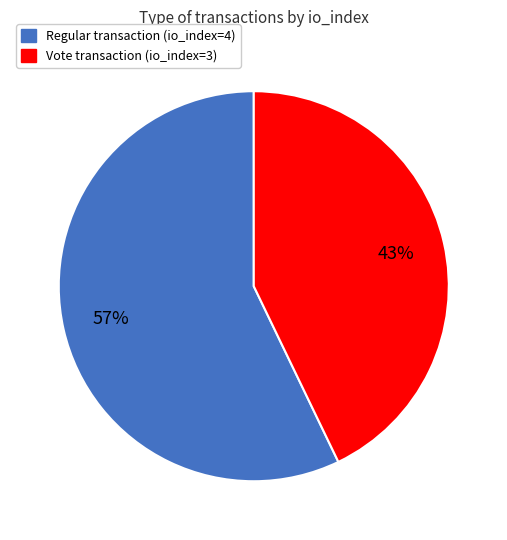

To the nearest percent, what is the difference between the largest and smallest slice percentages?

14%